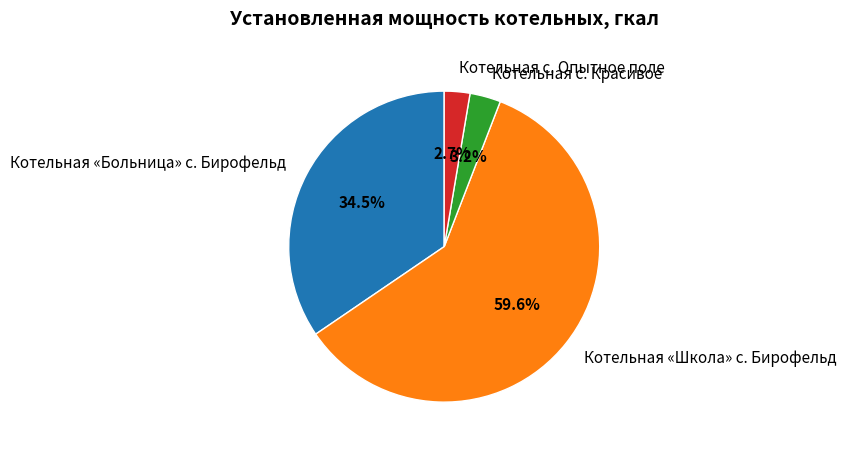

Is there a majority slice in this chart?

Yes